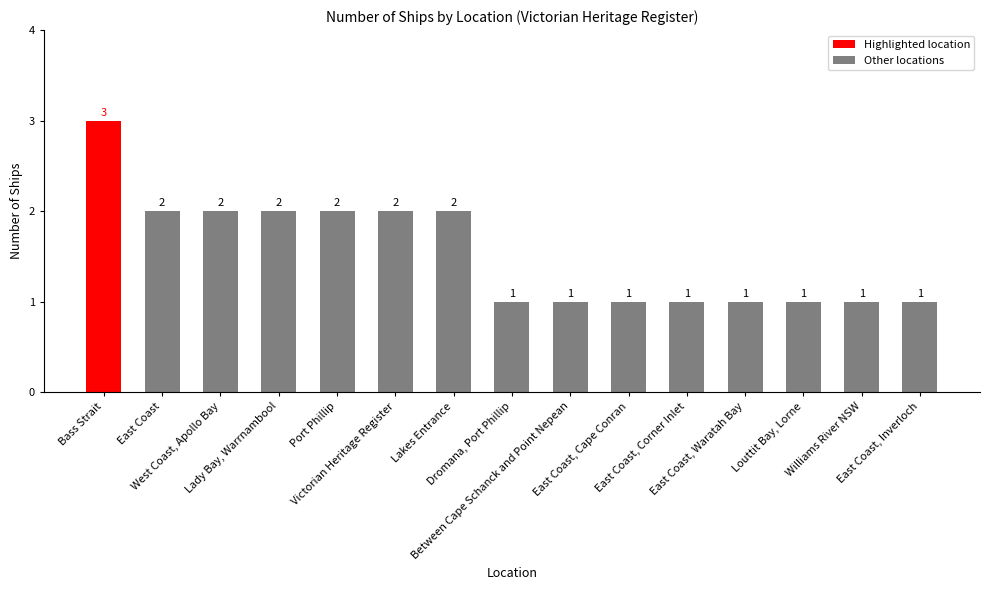

Reading right to left, extract all data points from this chart.

East Coast, Inverloch=1	Williams River NSW=1	Louttit Bay, Lorne=1	East Coast, Waratah Bay=1	East Coast, Corner Inlet=1	East Coast, Cape Conran=1	Between Cape Schanck and Point Nepean=1	Dromana, Port Phillip=1	Lakes Entrance=2	Victorian Heritage Register=2	Port Phillip=2	Lady Bay, Warrnambool=2	West Coast, Apollo Bay=2	East Coast=2	Bass Strait=3